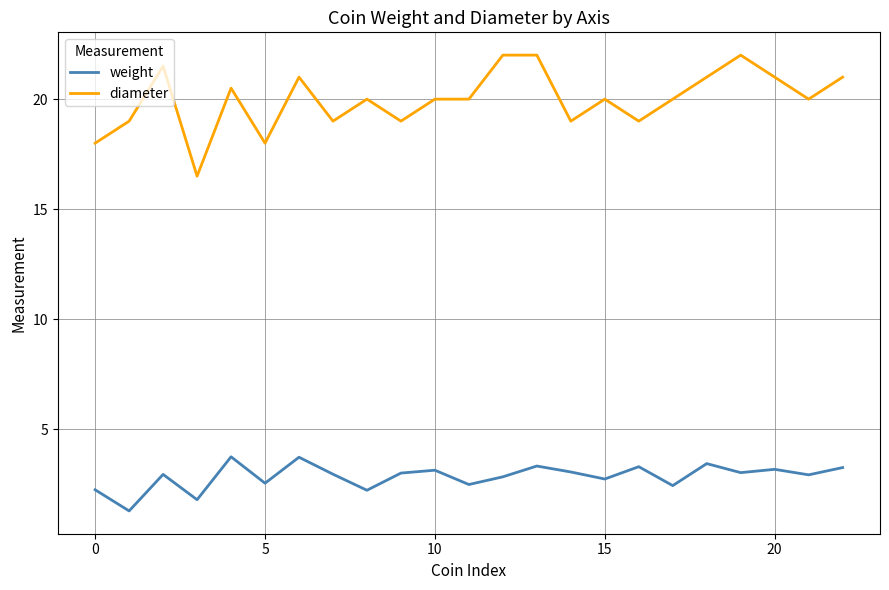

Which series has the largest total across all categories?

diameter